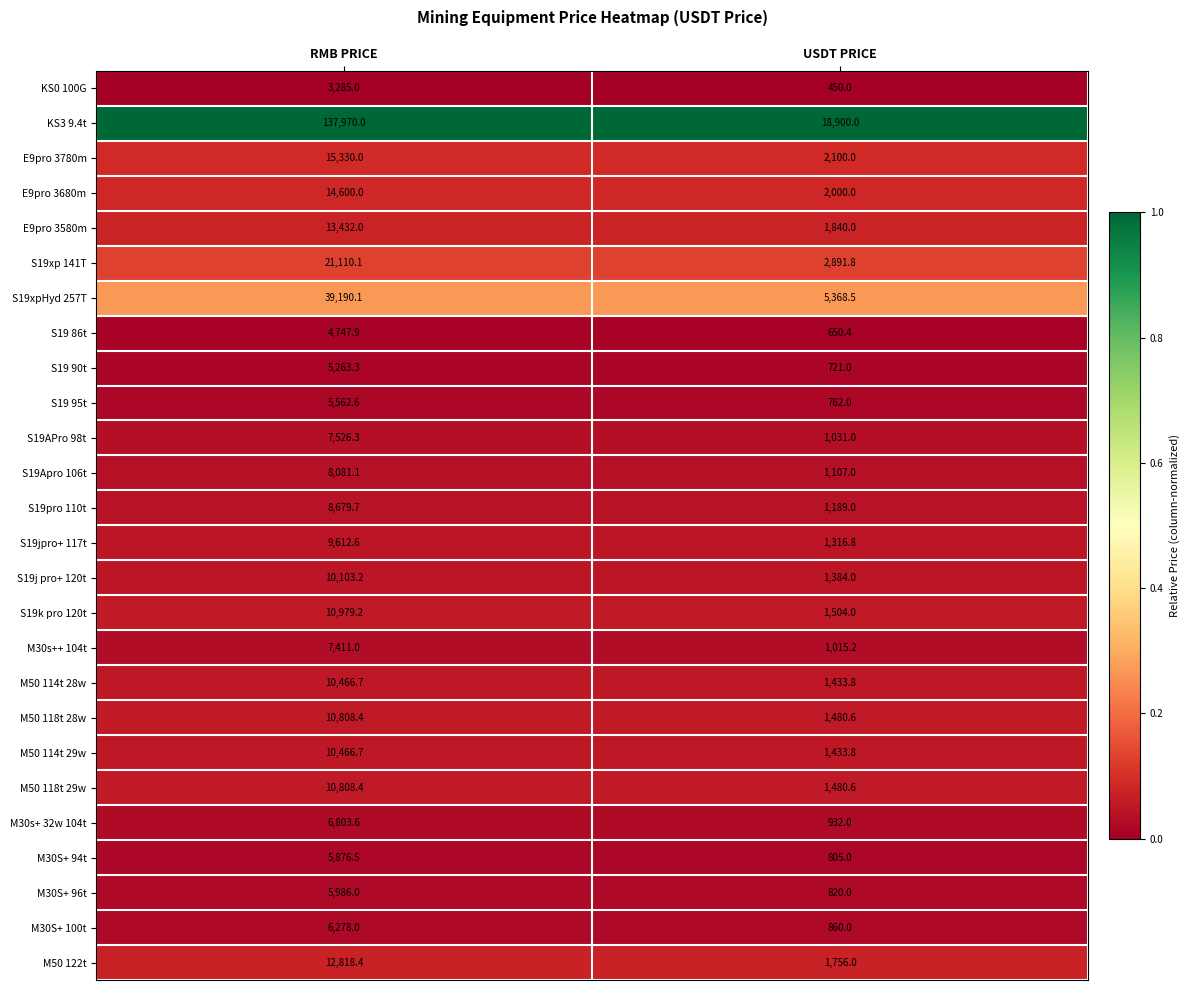

What is the sum of all M30S+ 100t values?

7138.0